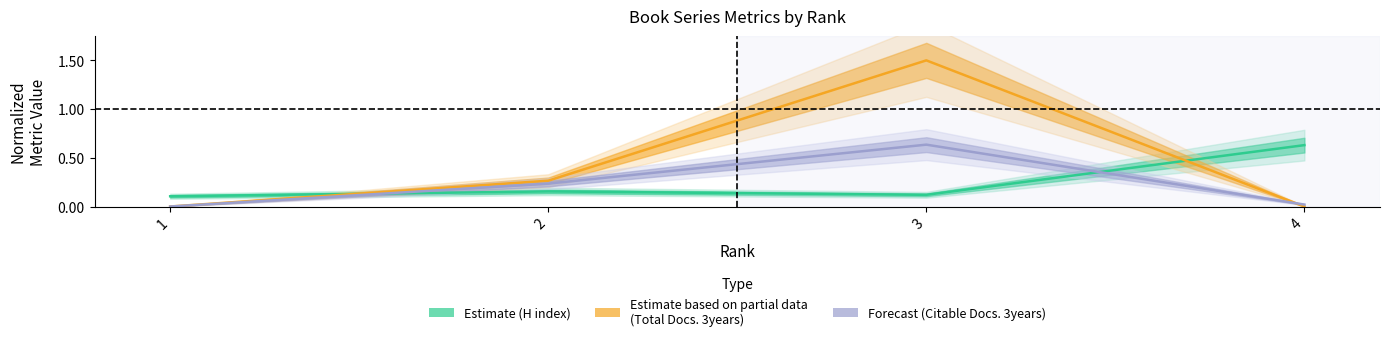

Which category has the highest value in the H index series?

4